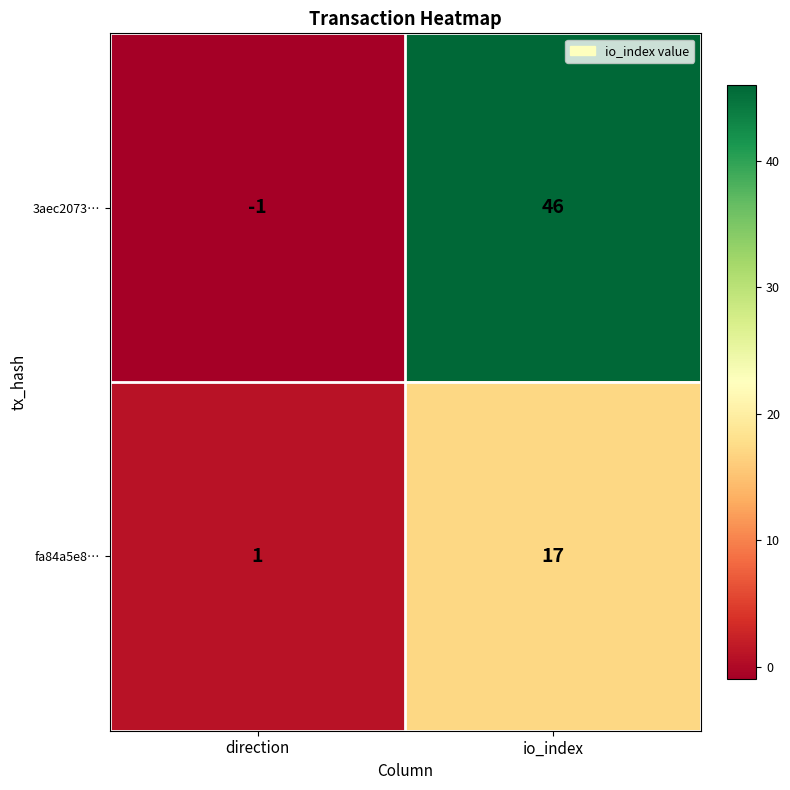

Reading left to right, extract all data points from this chart.

3aec2073…: -1	46
fa84a5e8…: 1	17